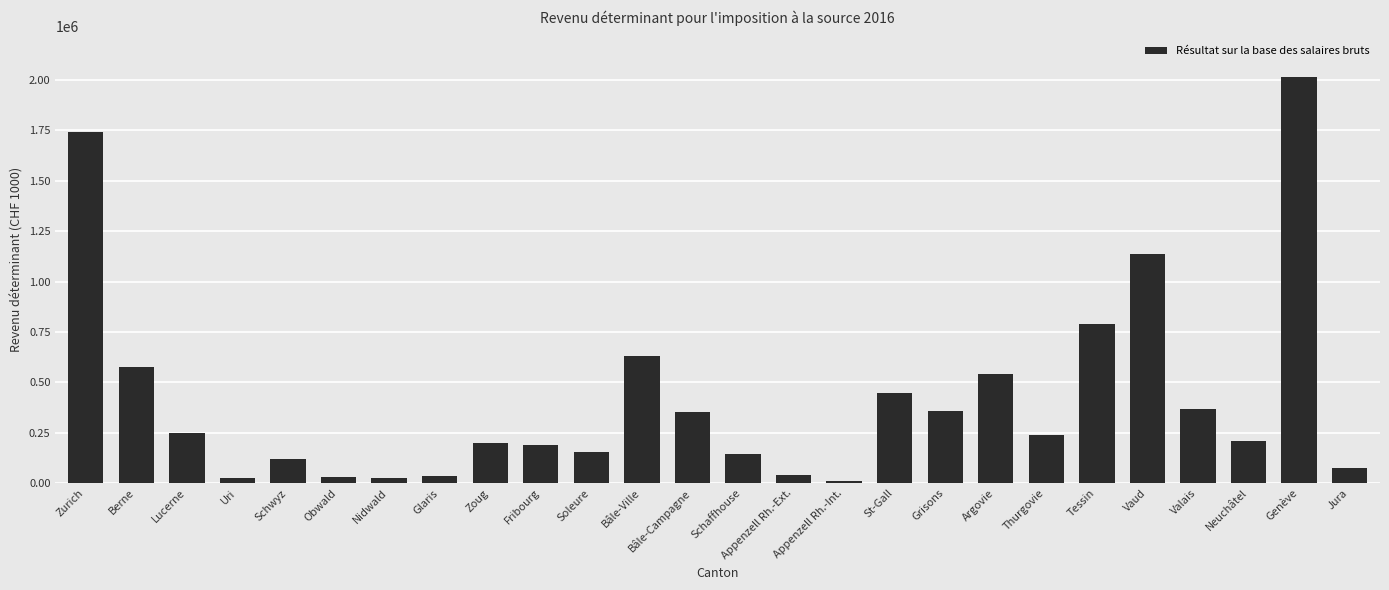

What is the sum of the values at Appenzell Rh.-Int. and Bâle-Campagne?

360933.6